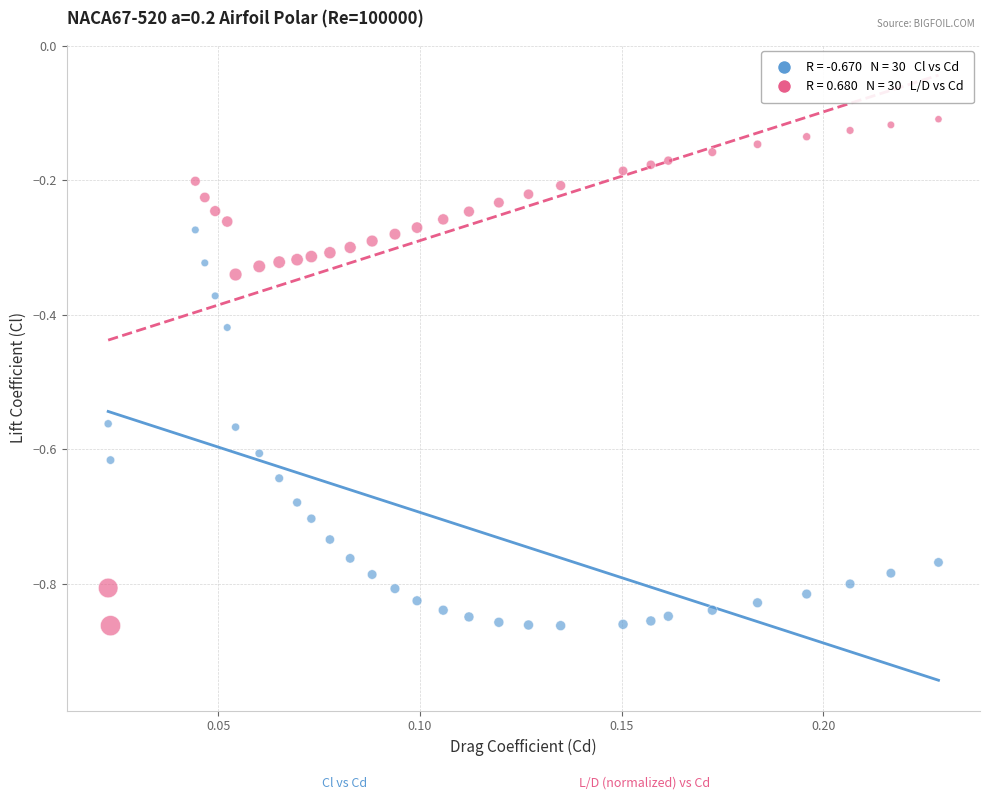

Across all data points, what is the range of Y values (max minus min)?

0.8